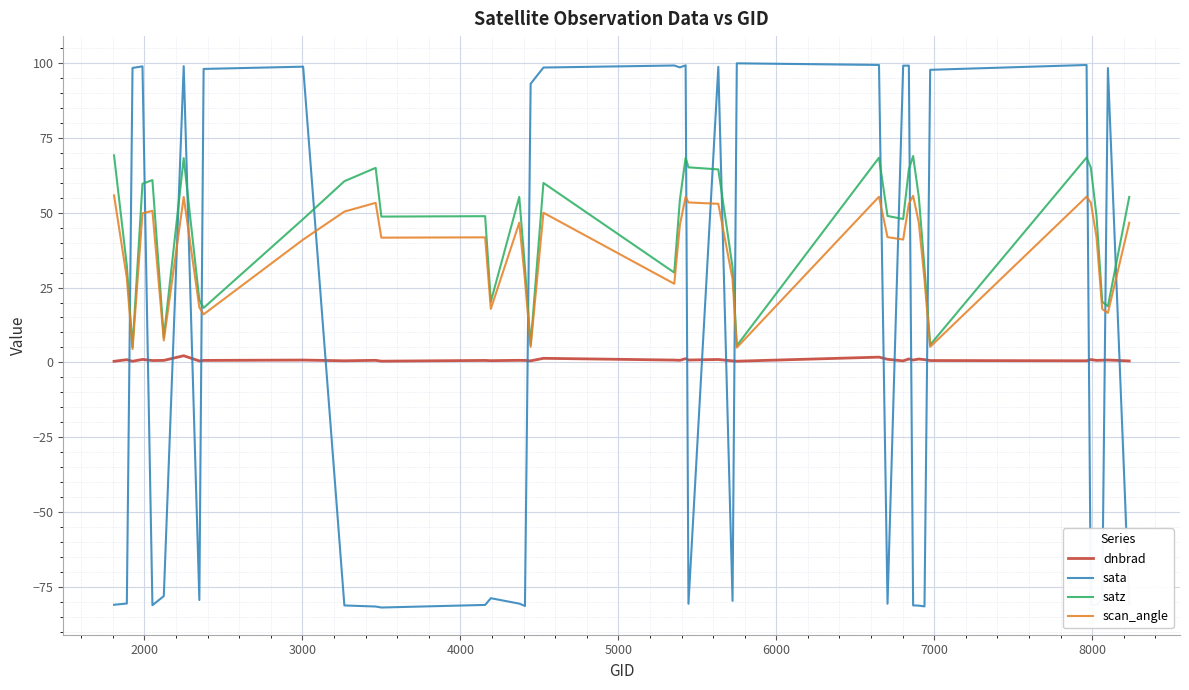

Which series has the largest range (max minus min)?

sata